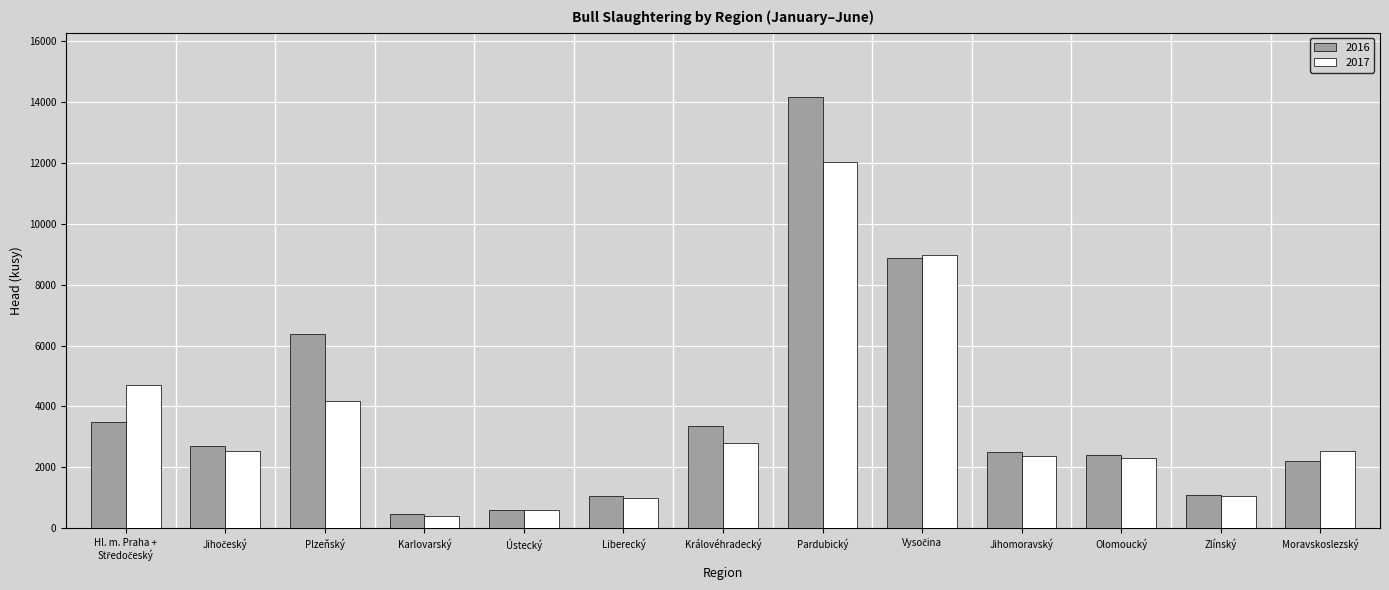

What is the label of the 11th bar from the right?

Plzeňský